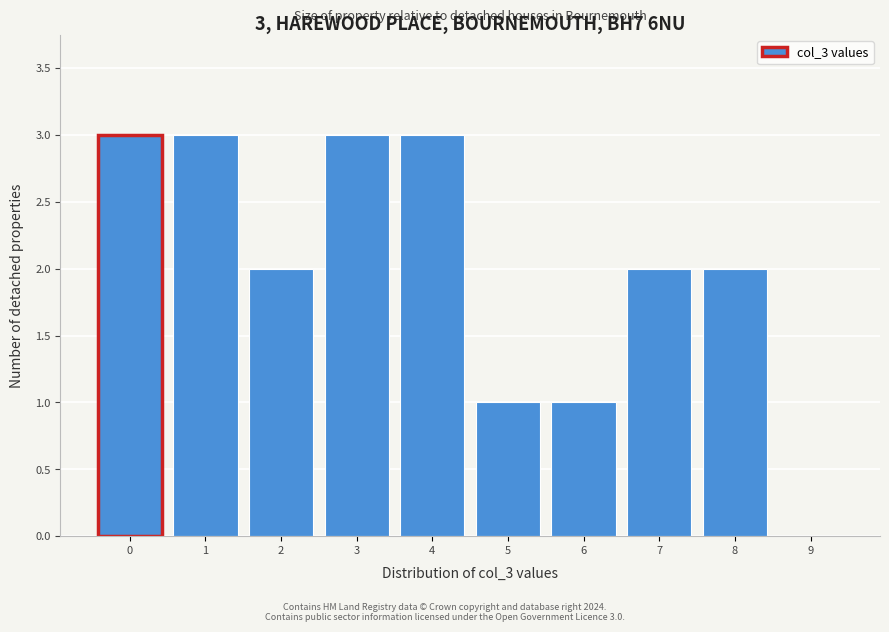

Reading left to right, transcribe all the data shown in this chart.

0=3	1=3	2=2	3=3	4=3	5=1	6=1	7=2	8=2	9=0